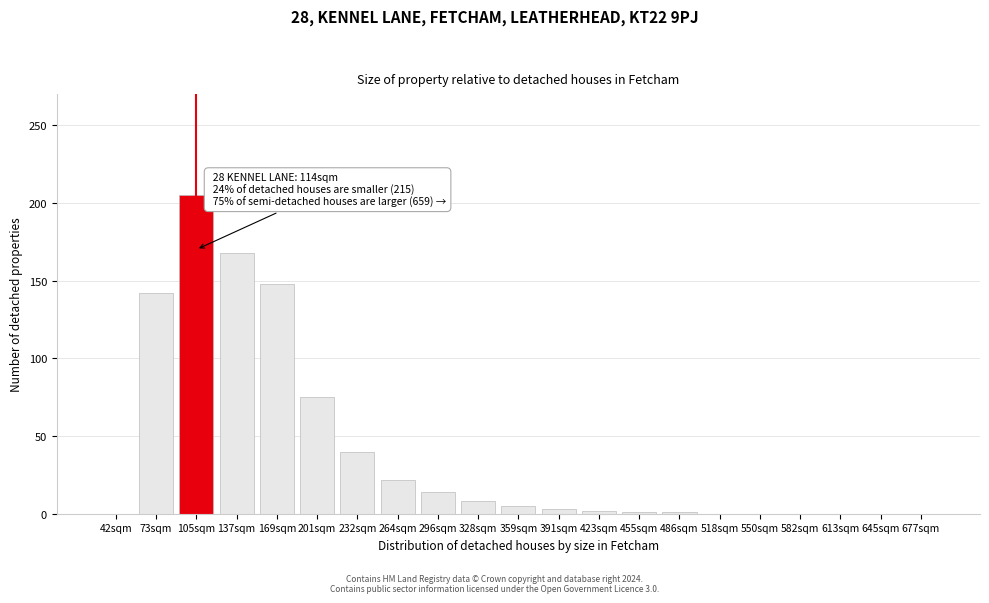

True or false: the data shows 1 at 486sqm.

True